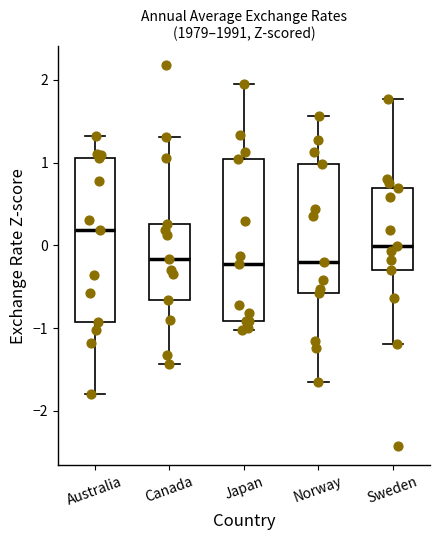

Where does the upper whisker of the box for Japan end on the y-axis? The values are not printed on the chart, so give them approximately, as read against the axis.

2.0